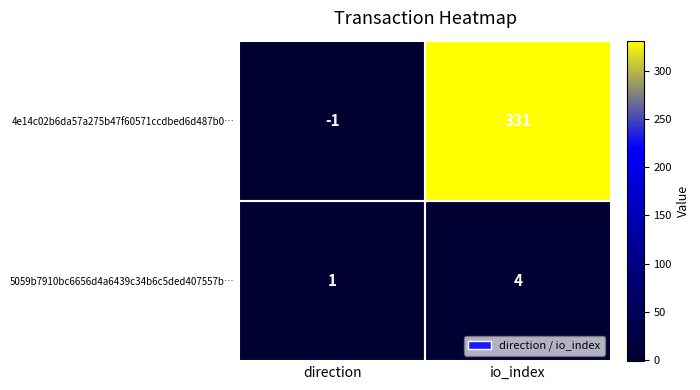

Read the 5059b7910bc6656d4a6439c34b6c5ded407557b… value at io_index.

4